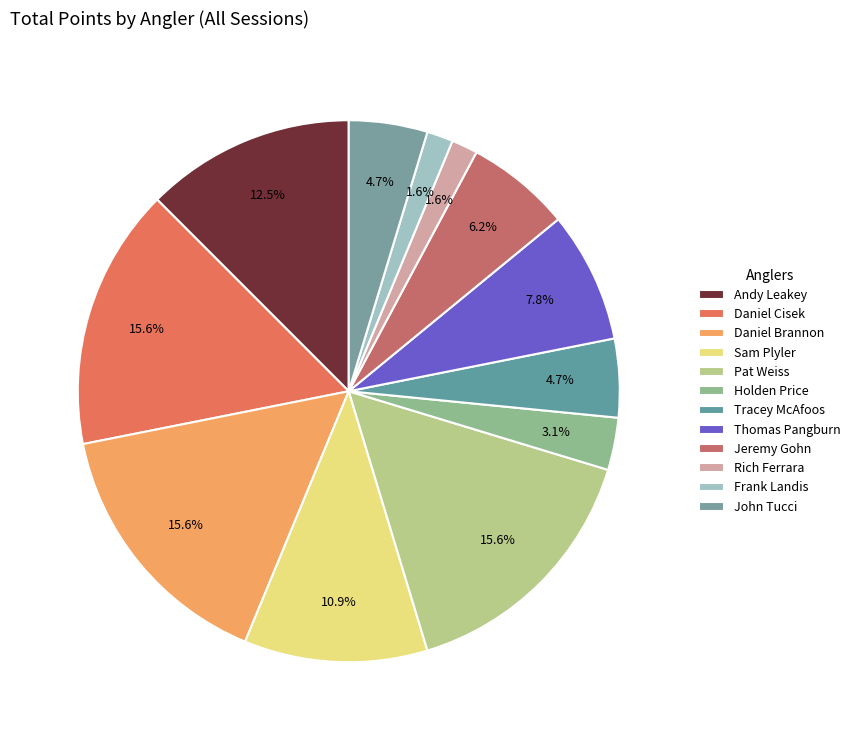

Is it true that Tracey McAfoos is 5% of the pie?

True